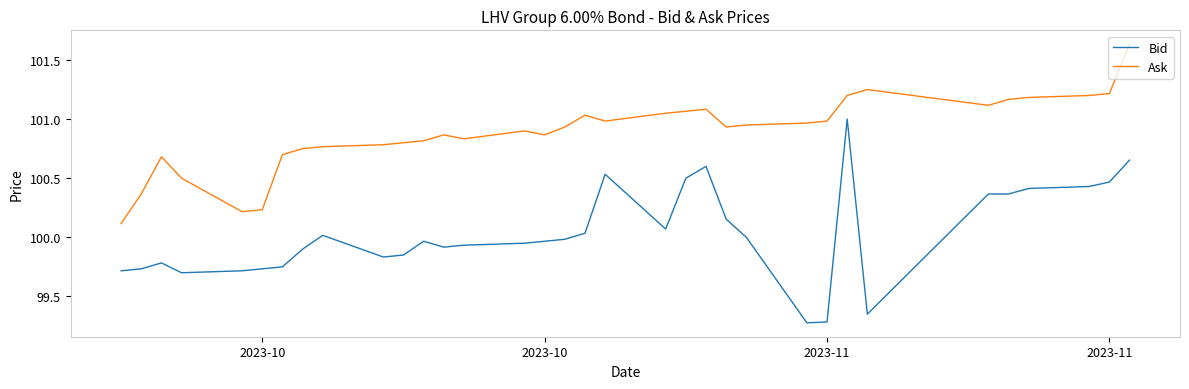

What is the difference between the maximum and second lowest values in the Bid series?

1.7